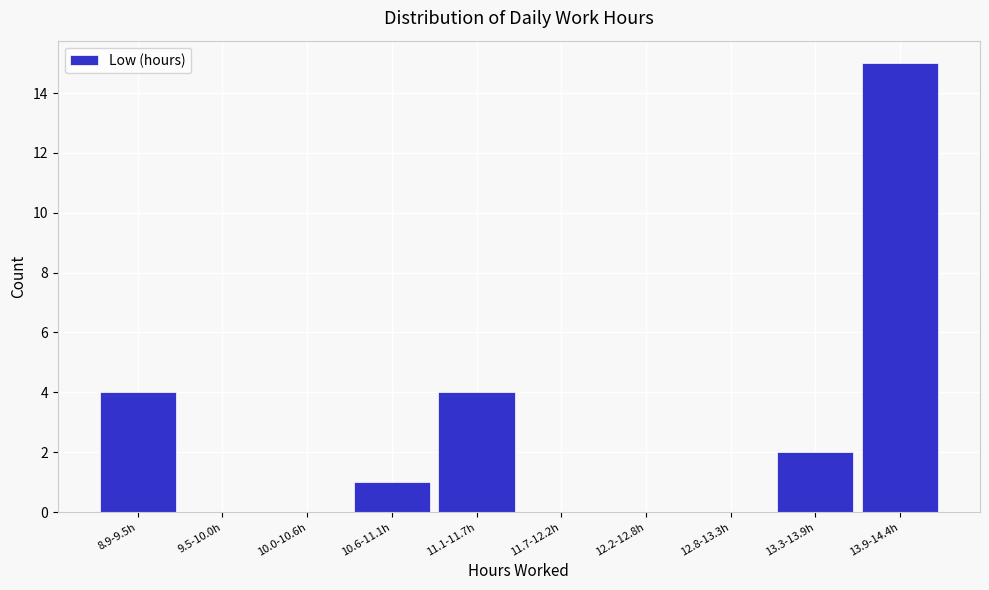

Reading left to right, extract all data points from this chart.

8.9-9.5h=4	9.5-10.0h=0	10.0-10.6h=0	10.6-11.1h=1	11.1-11.7h=4	11.7-12.2h=0	12.2-12.8h=0	12.8-13.3h=0	13.3-13.9h=2	13.9-14.4h=15